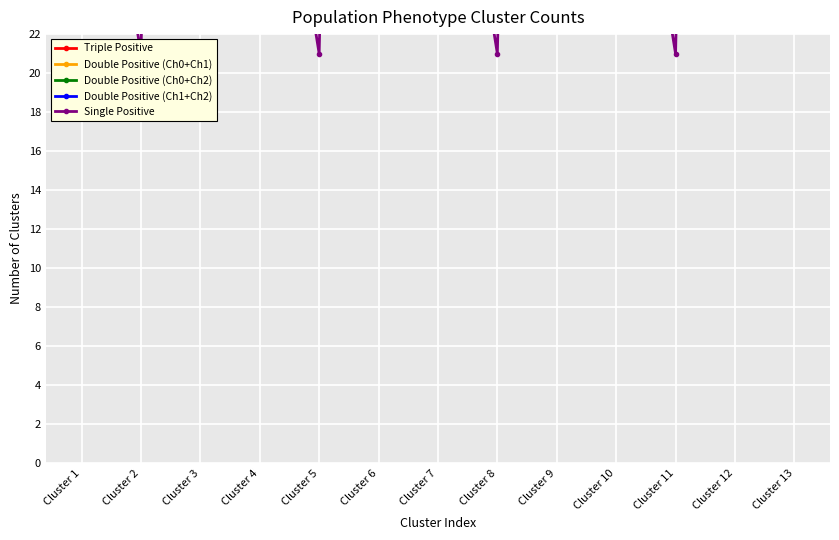

What is the average value of the Single Positive series?

71